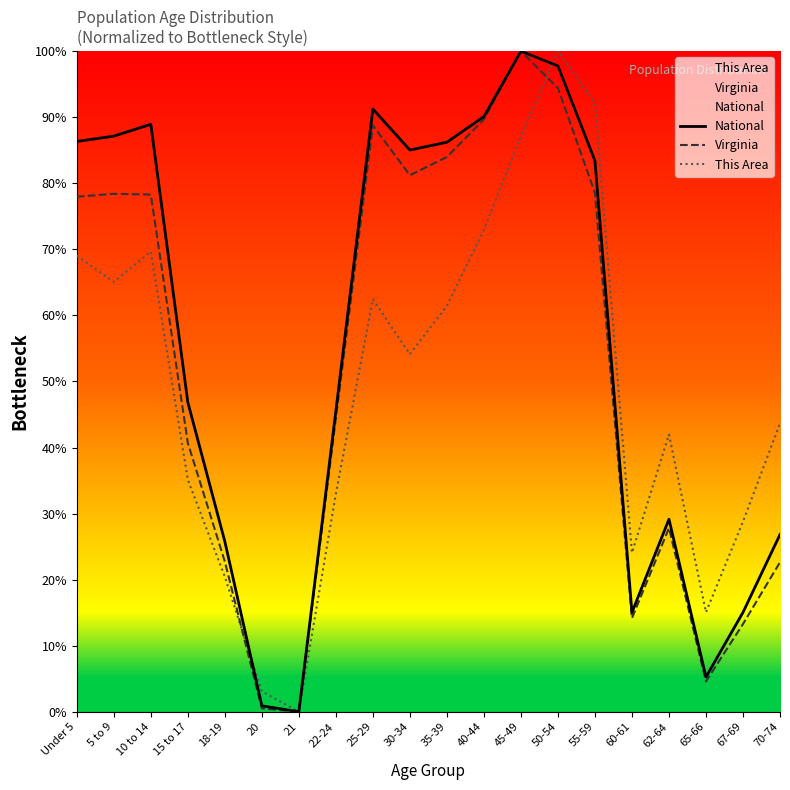

What is the sum of the This Area values at 55-59 and 62-64?

134.1